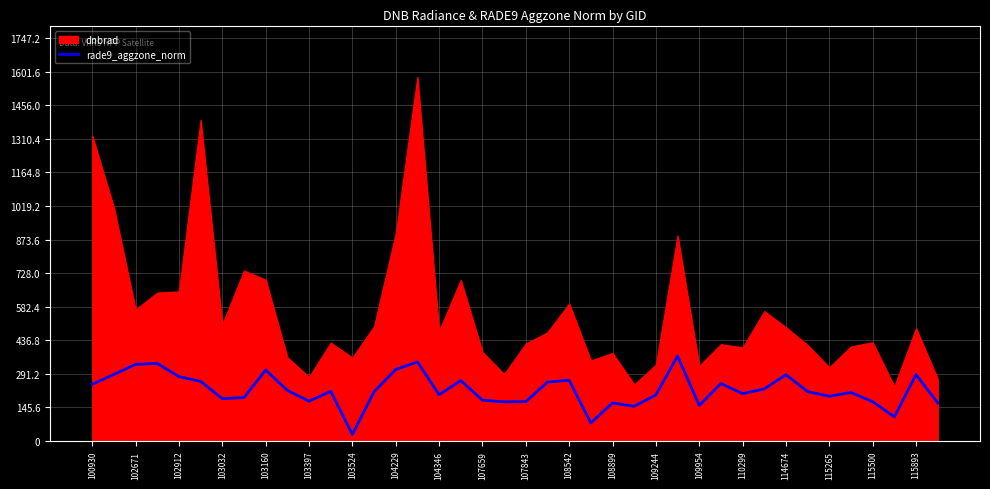

True or false: rade9_aggzone_norm has a value of 263.4 at 108542.

True